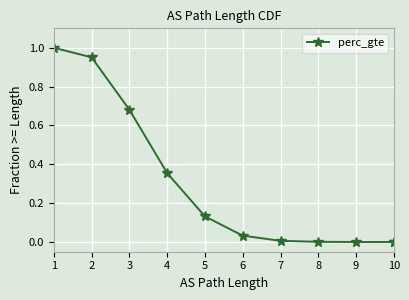

What is the average value?

0.3